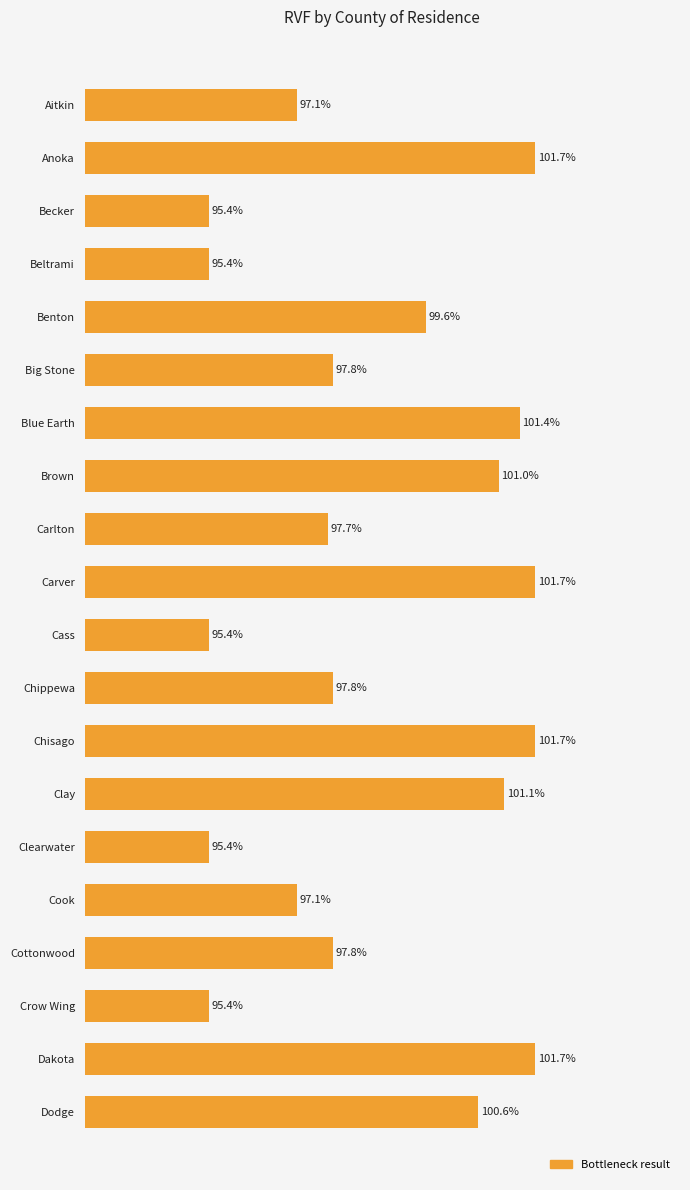

Are the bars horizontal?

Yes